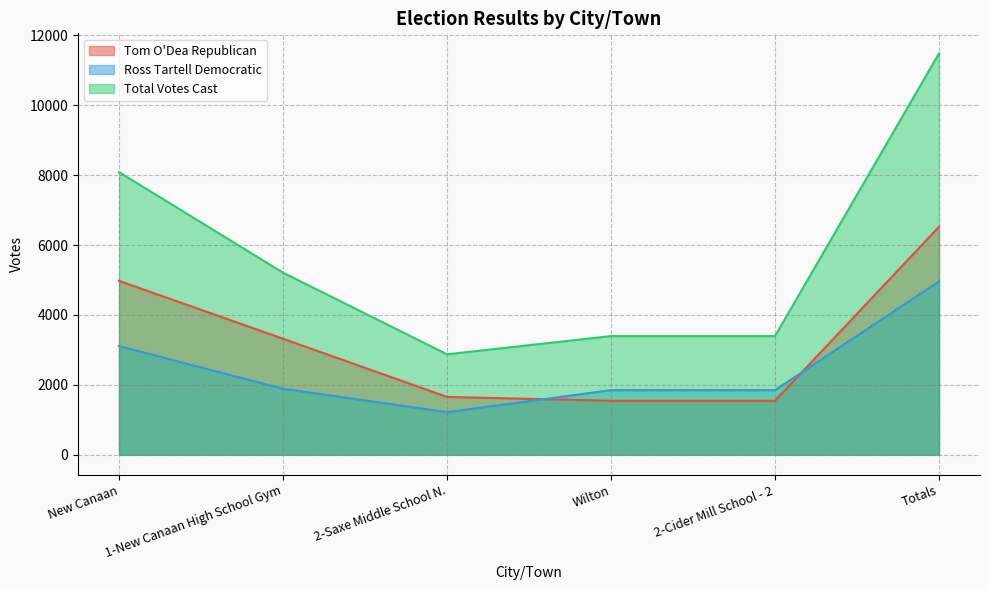

What is the spread (max minus min) of values at Wilton?

1850